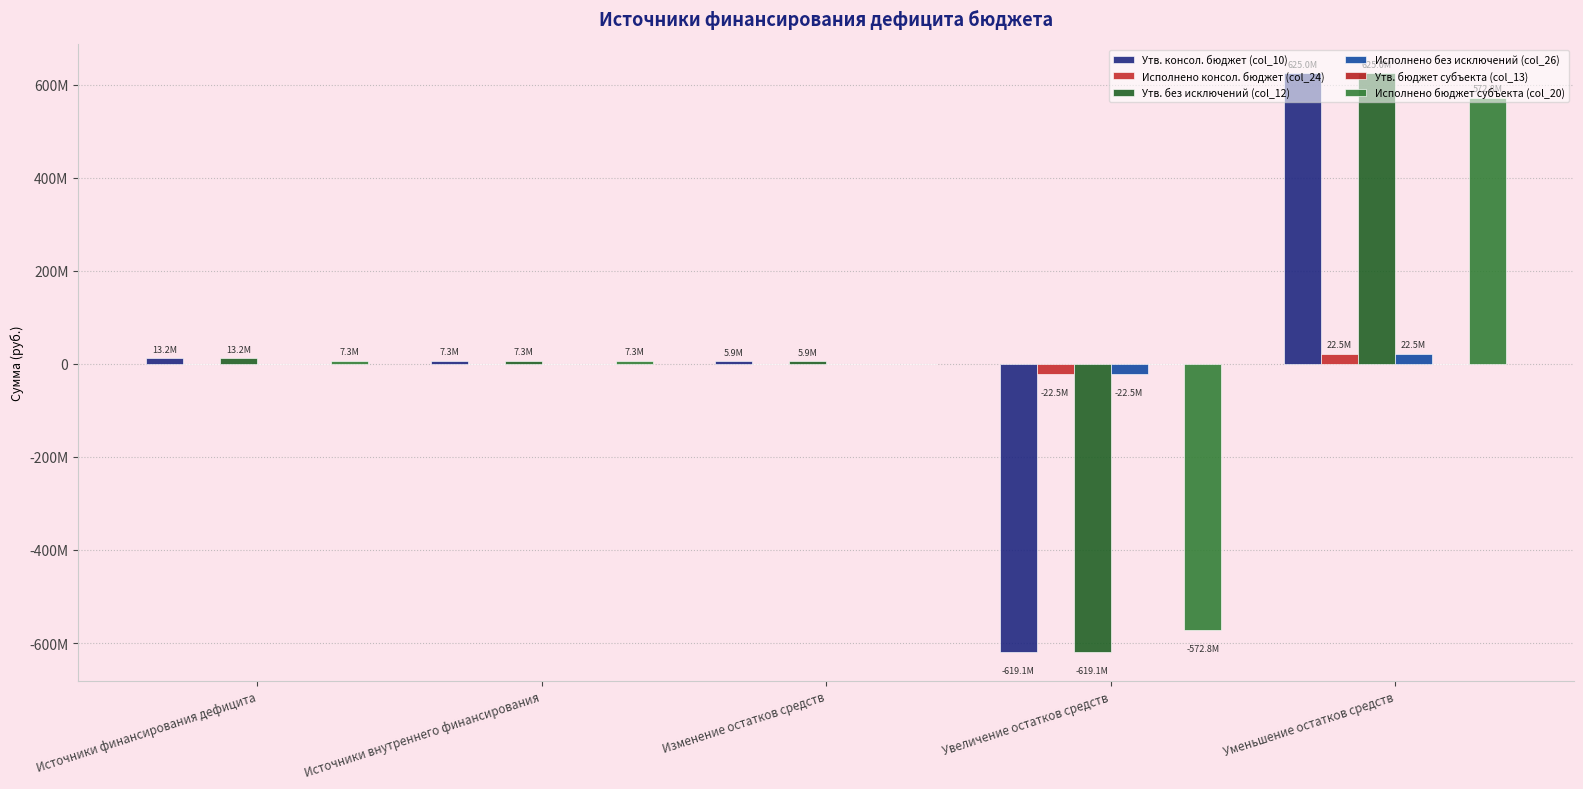

At which category does the chart reach its minimum across all series?

Увеличение остатков средств